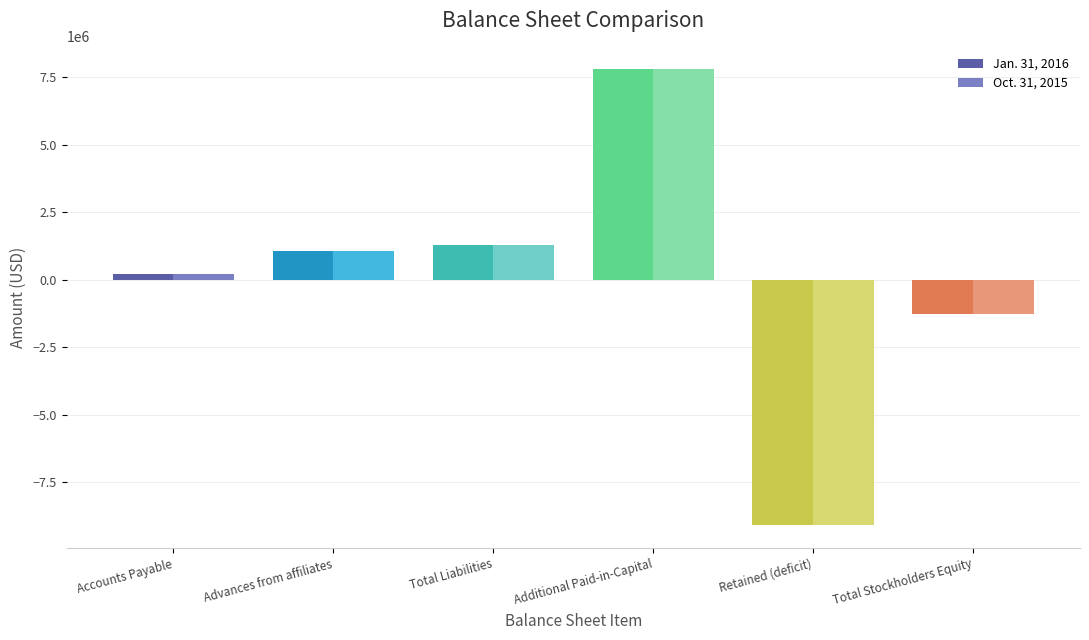

At how many categories does at least one series exceed 1789898?

1